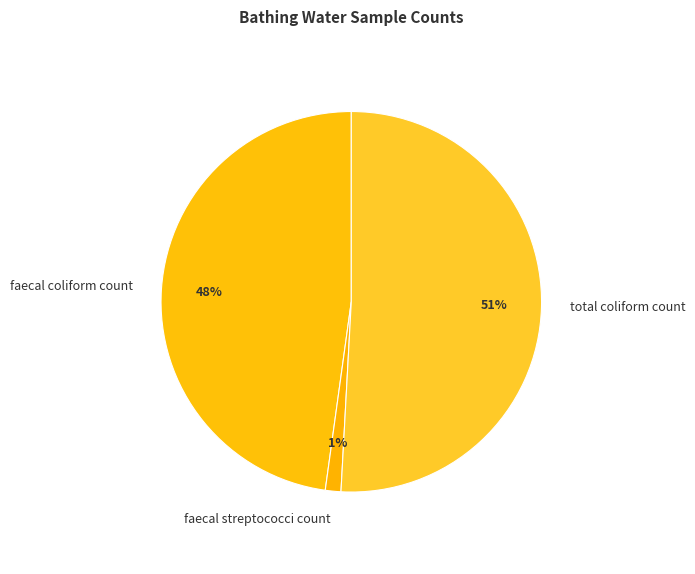

Combined, do total coliform count and faecal streptococci count account for over 50%?

Yes